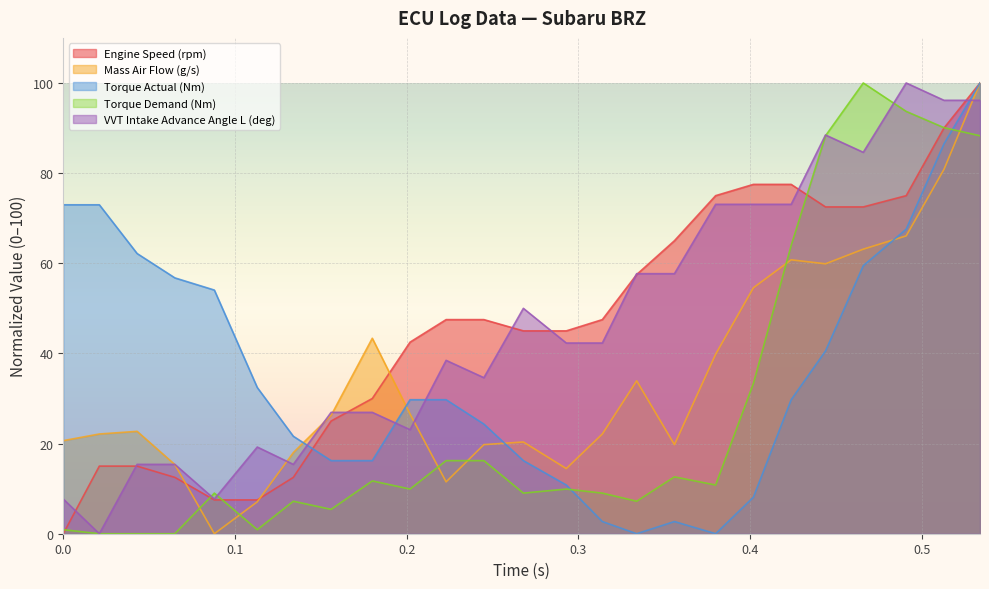

What is the label of the 20th point from the right?

0.113